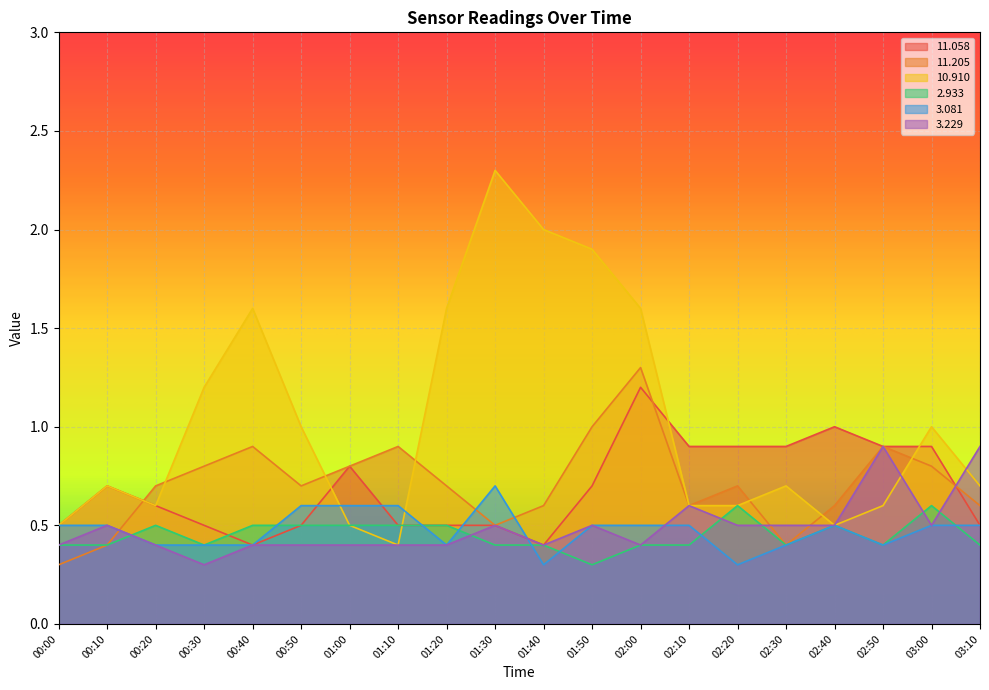

Which series ends up on top after the final intersection of   3.081 and   2.933?

  3.081